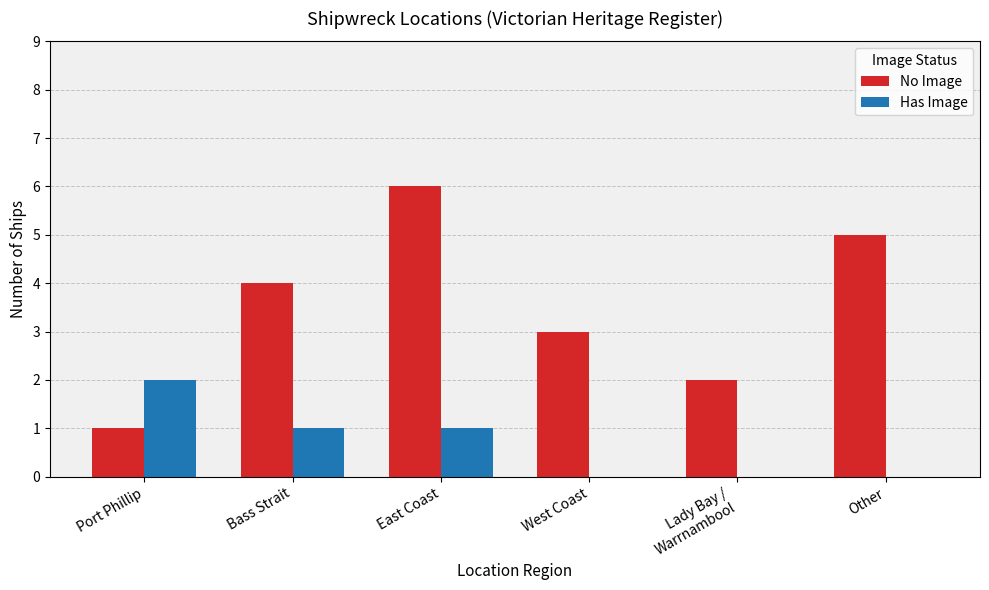

Count the number of data series in this chart.

2